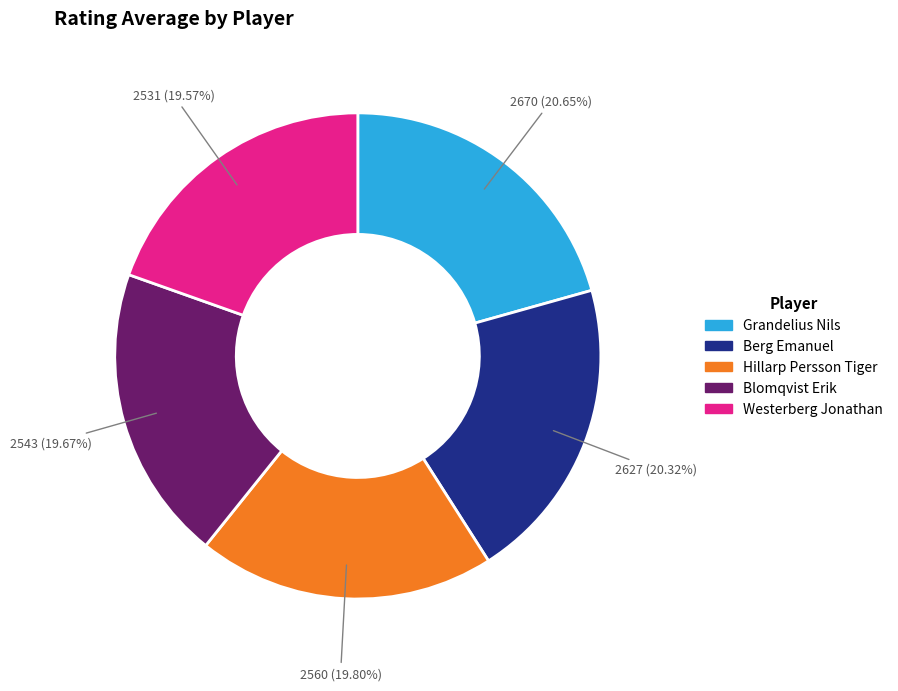

Is there a majority slice in this chart?

No